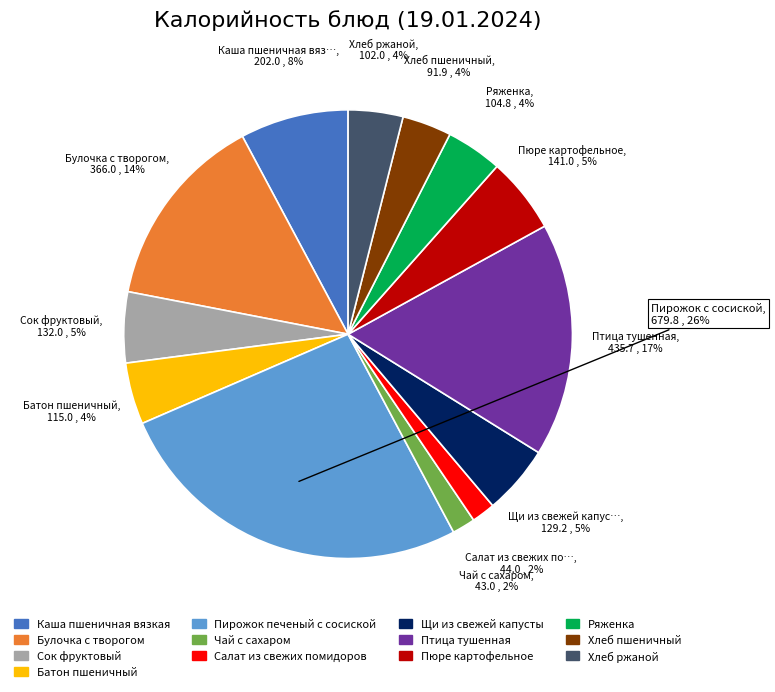

To the nearest percent, what is the difference between the Хлеб пшеничный and Салат из свежих помидоров slice percentages?

2%